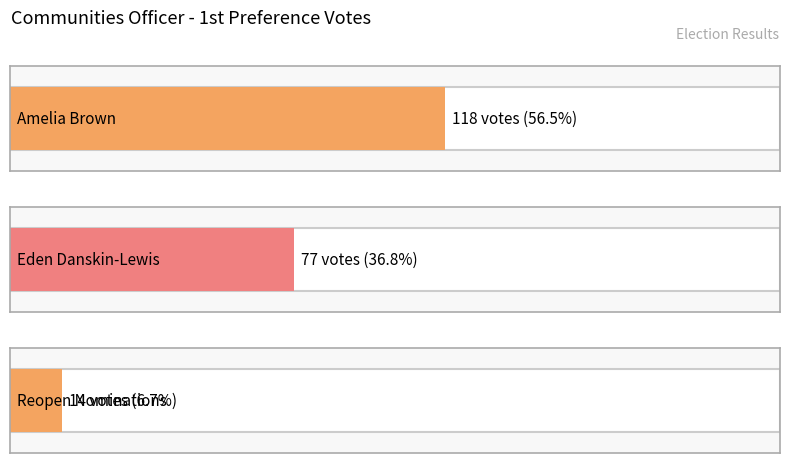

The value at Eden Danskin-Lewis is 77. True or false?

True